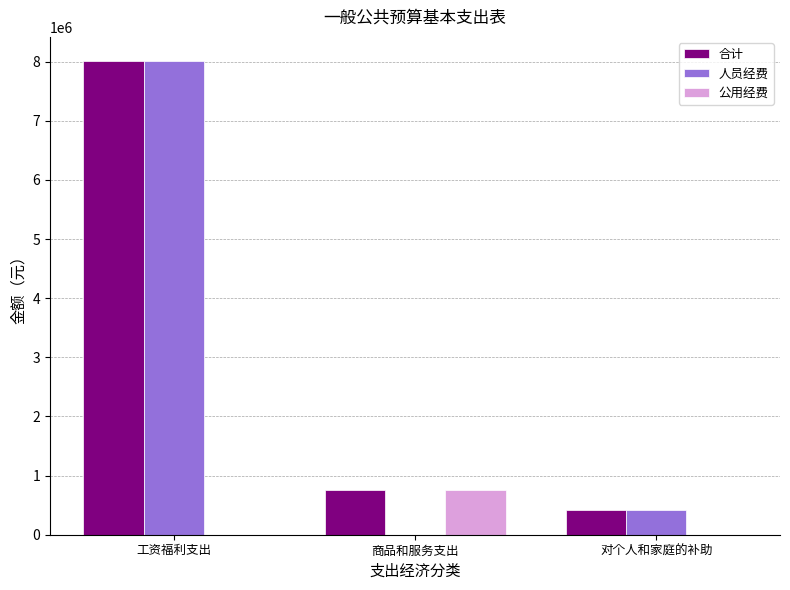

What is the spread (max minus min) of values at 工资福利支出?

8017169